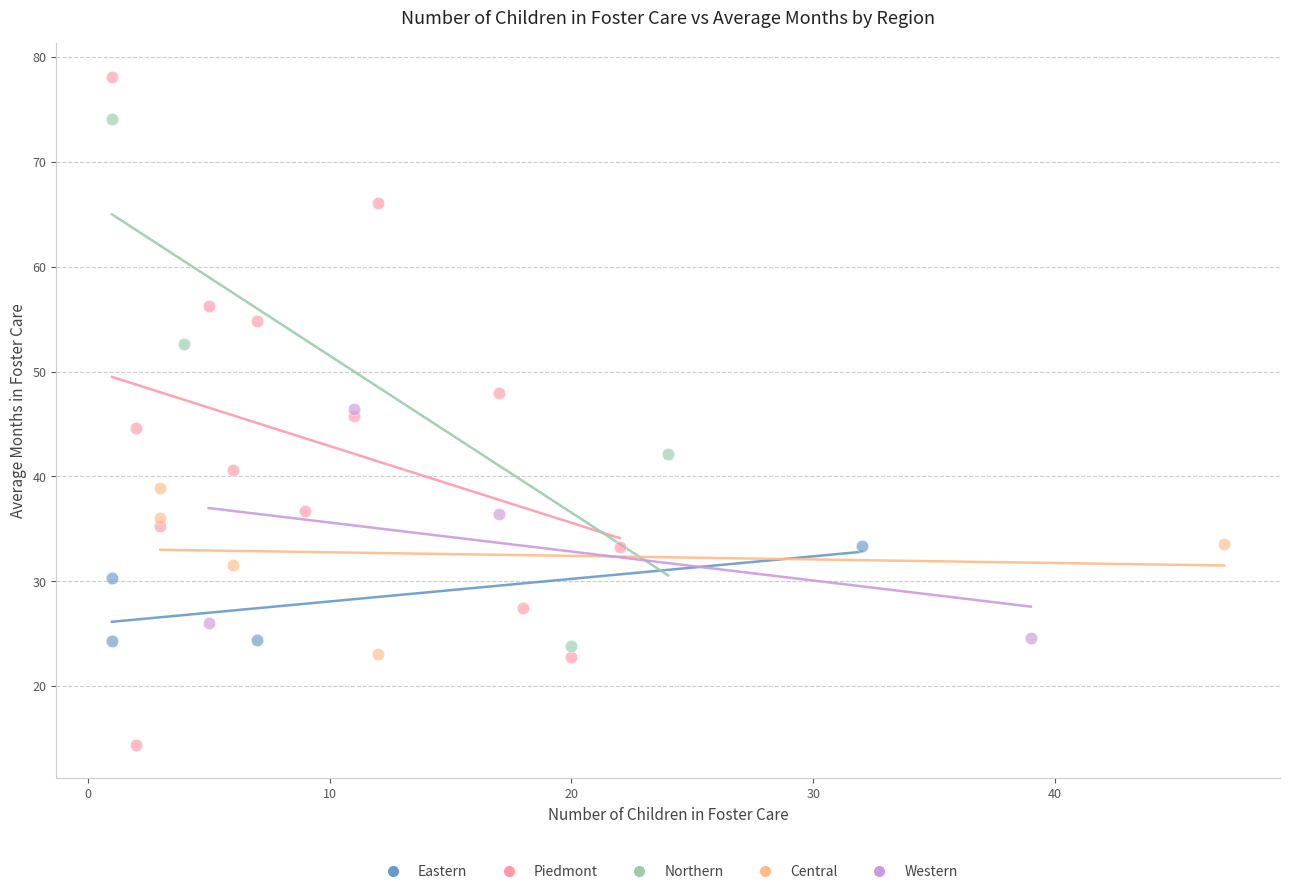

Which series reaches the minimum Y coordinate?

Piedmont